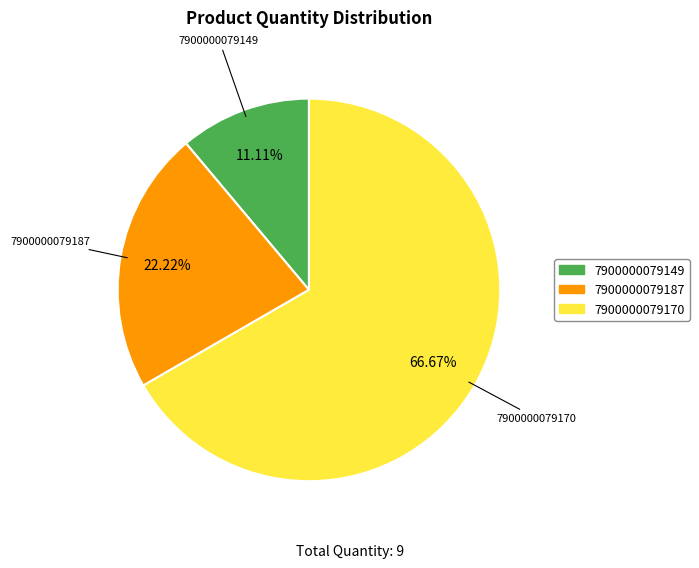

To the nearest percent, what percentage of the pie is 7900000079149?

11%